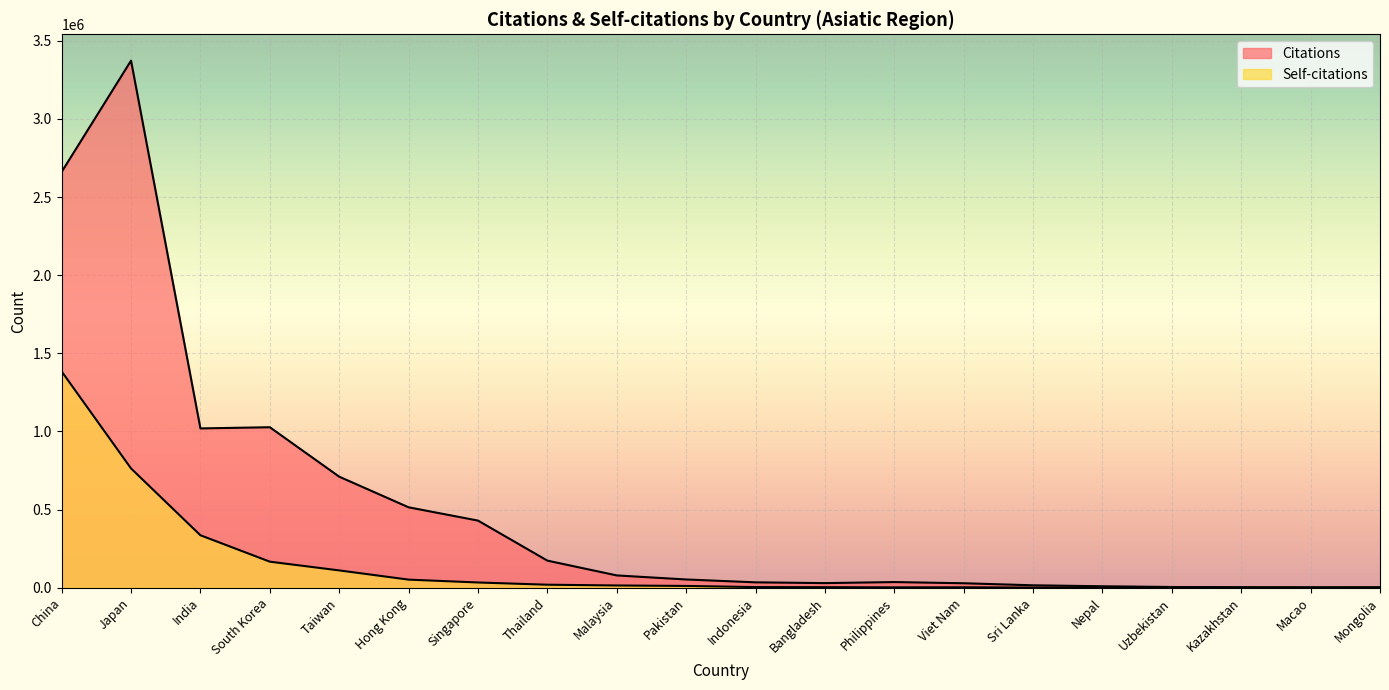

Which series has the widest spread of values?

Citations